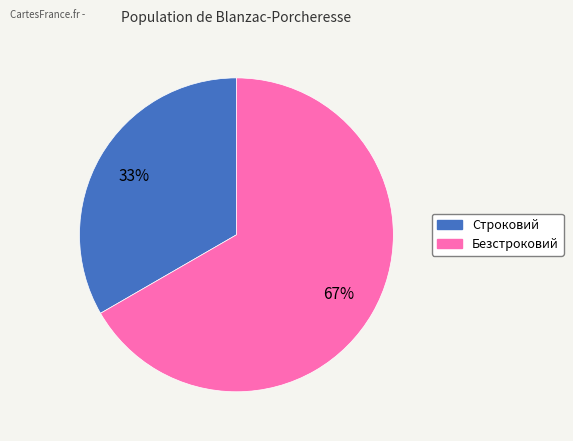

Which slice represents more than half of the pie?

Безстроковий